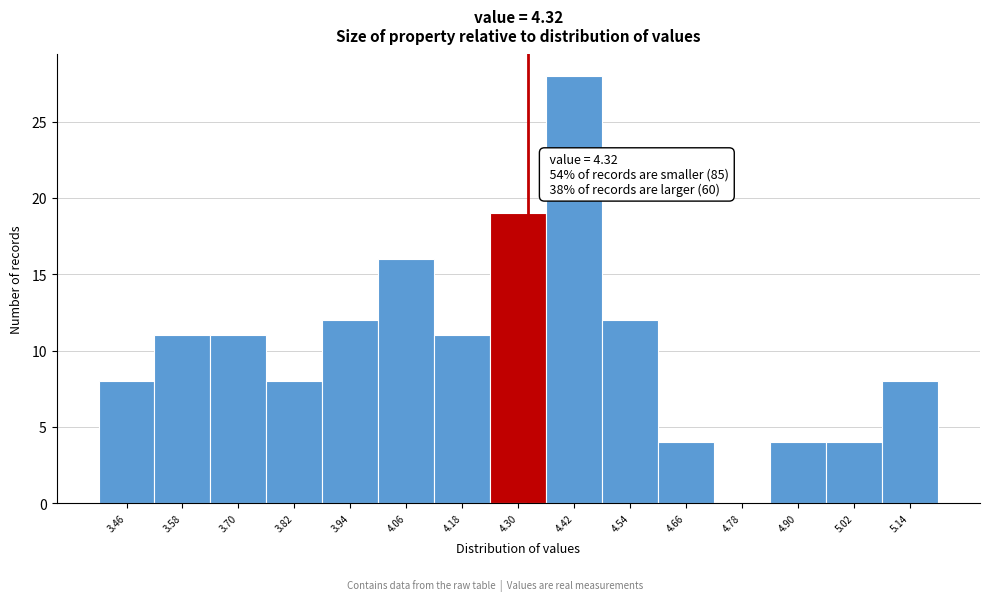

Which range on the x-axis has the tallest bar?

4.36 to 4.48